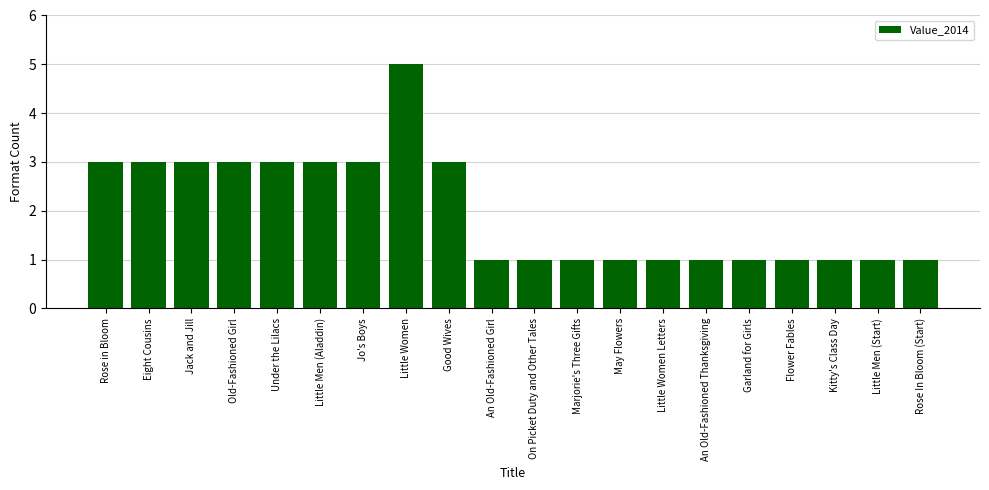

What is the ratio of the value at May Flowers to the value at Good Wives?

0.3